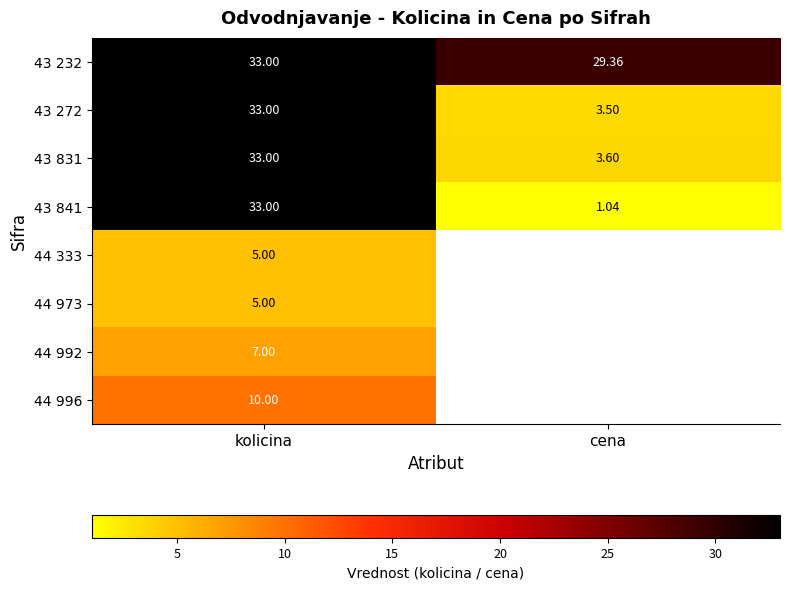

True or false: 43 272 has a value of 4.7 at cena.

False